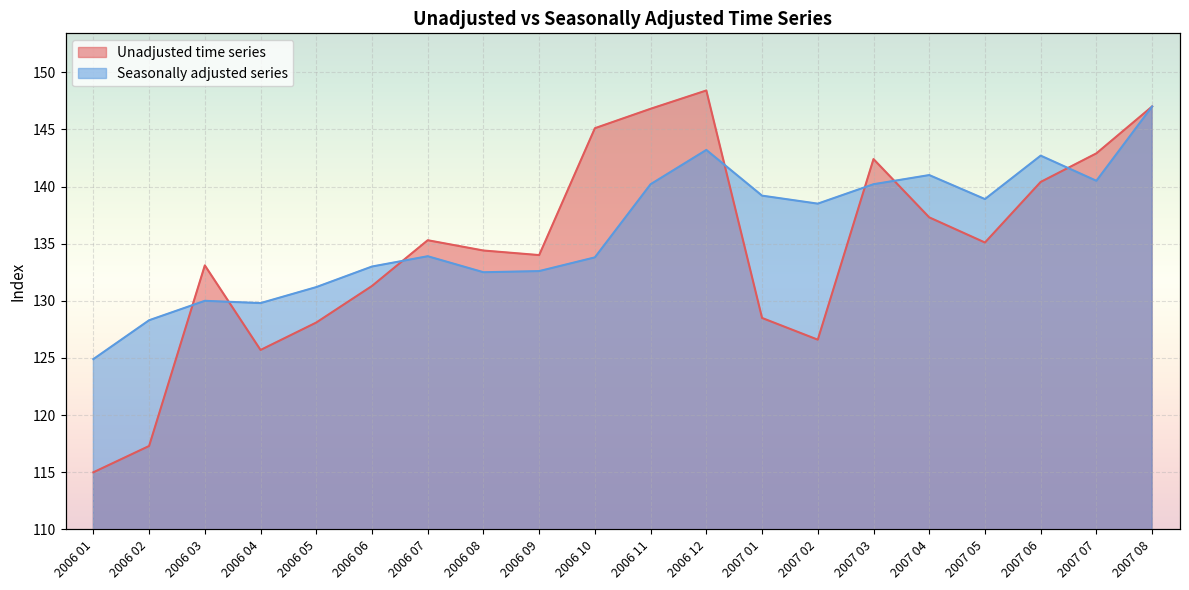

Is it true that Seasonally adjusted series equals 124.9 at 2006 01?

True